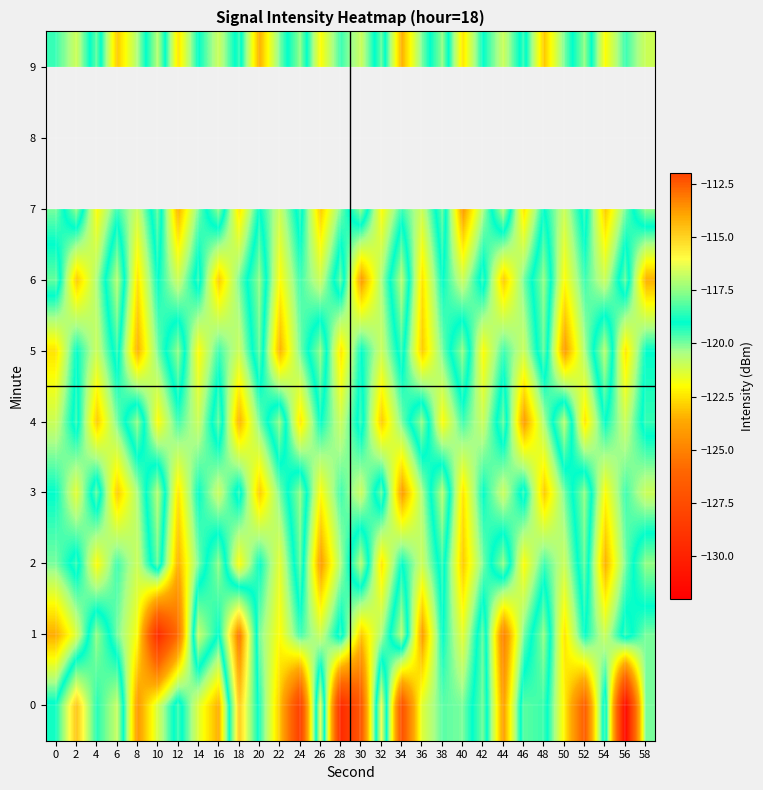

Is it true that 6 equals -119.5 at 24?

True